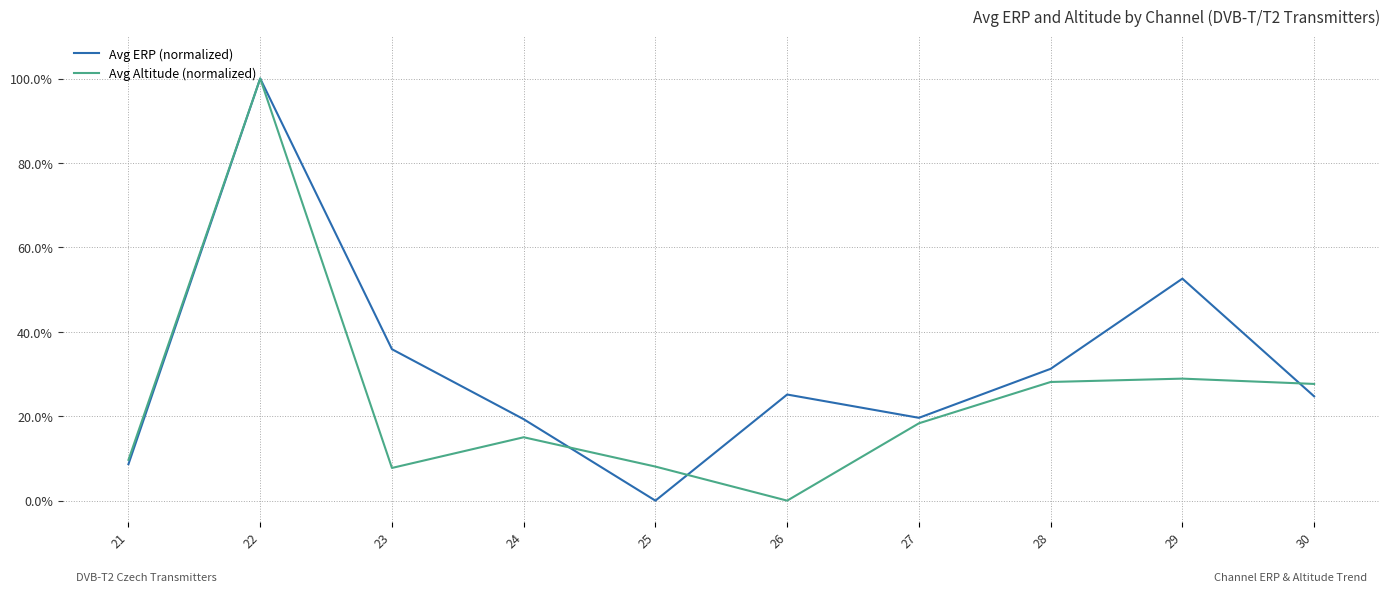

Which series has the largest total across all categories?

Avg ERP (normalized)